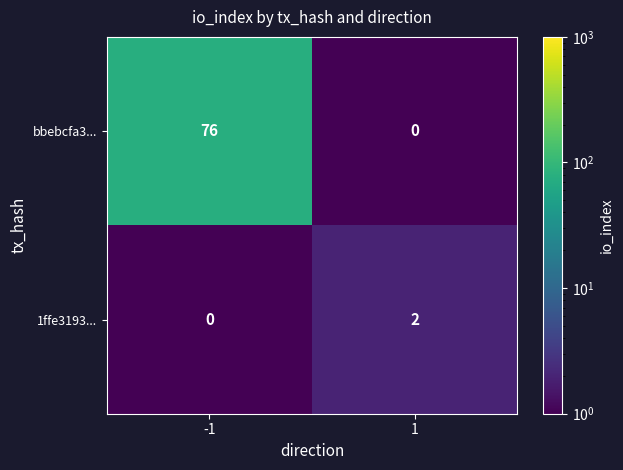

Which series has the widest spread of values?

bbebcfa3...